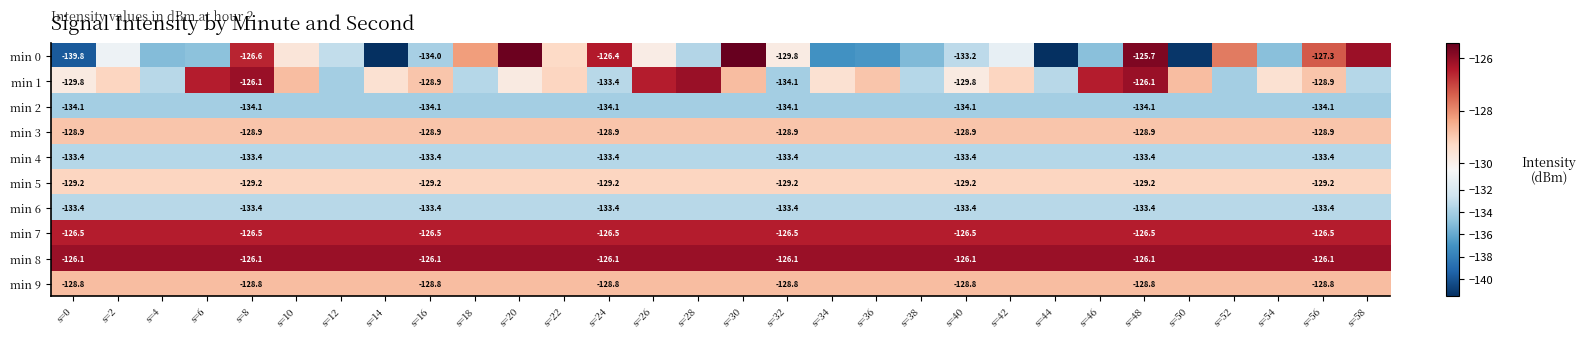

What is the difference between the highest and lowest values at s=14?

15.4